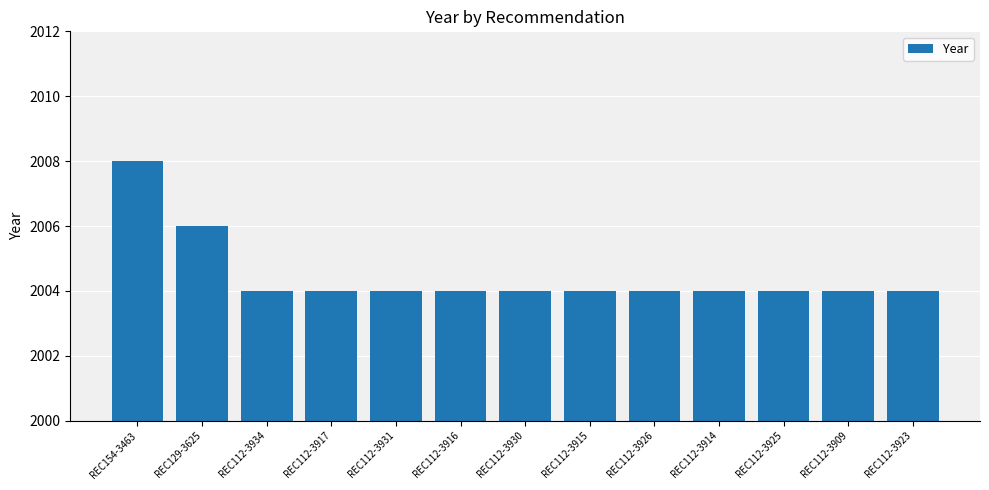

How many data points does each series have?

13